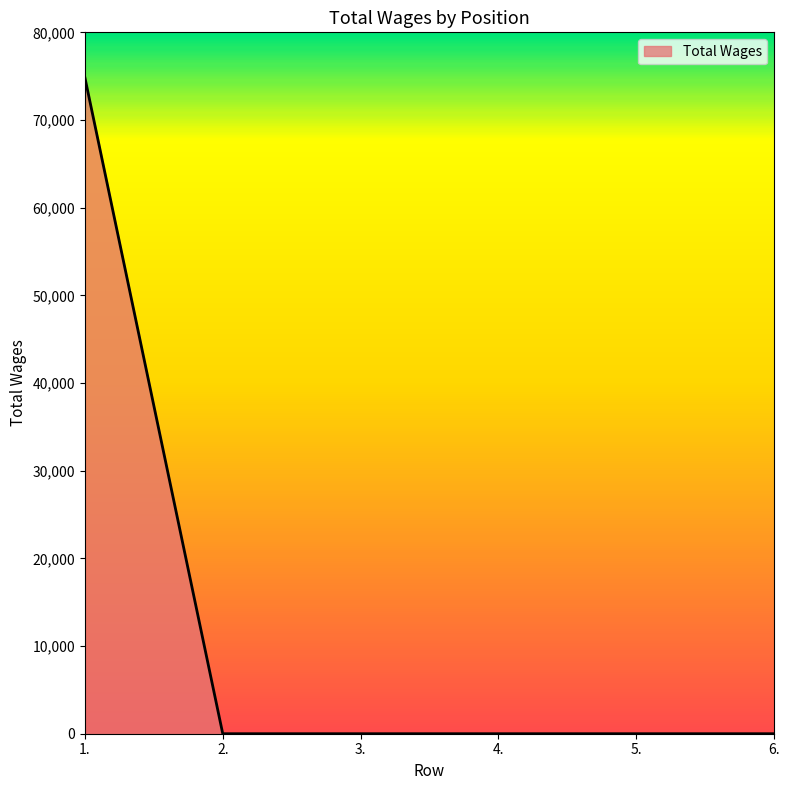

What is the change in value from 1. to 6.?

-74835